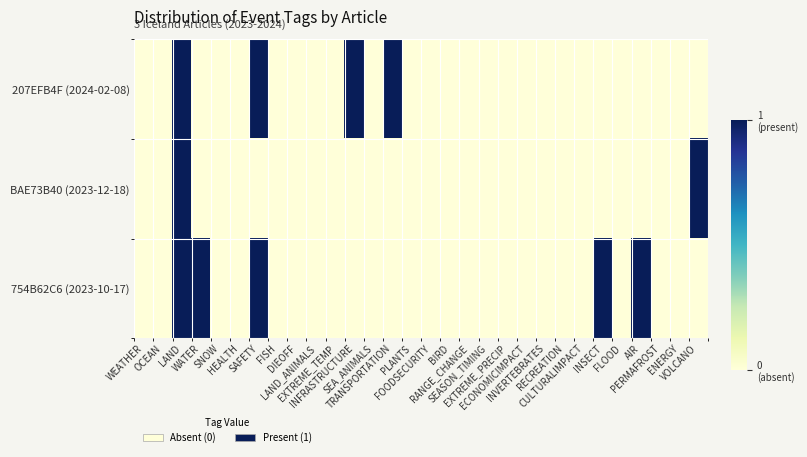

Reading right to left, transcribe all the data shown in this chart.

207EFB4F (2024-02-08): VOLCANO=0	ENERGY=0	PERMAFROST=0	AIR=0	FLOOD=0	INSECT=0	CULTURALIMPACT=0	RECREATION=0	INVERTEBRATES=0	ECONOMICIMPACT=0	EXTREME_PRECIP=0	SEASON_TIMING=0	RANGE_CHANGE=0	BIRD=0	FOODSECURITY=0	PLANTS=0	TRANSPORTATION=1	SEA_ANIMALS=0	INFRASTRUCTURE=1	EXTREME_TEMP=0	LAND_ANIMALS=0	DIEOFF=0	FISH=0	SAFETY=1	HEALTH=0	SNOW=0	WATER=0	LAND=1	OCEAN=0	WEATHER=0
BAE73B40 (2023-12-18): VOLCANO=1	ENERGY=0	PERMAFROST=0	AIR=0	FLOOD=0	INSECT=0	CULTURALIMPACT=0	RECREATION=0	INVERTEBRATES=0	ECONOMICIMPACT=0	EXTREME_PRECIP=0	SEASON_TIMING=0	RANGE_CHANGE=0	BIRD=0	FOODSECURITY=0	PLANTS=0	TRANSPORTATION=0	SEA_ANIMALS=0	INFRASTRUCTURE=0	EXTREME_TEMP=0	LAND_ANIMALS=0	DIEOFF=0	FISH=0	SAFETY=0	HEALTH=0	SNOW=0	WATER=0	LAND=1	OCEAN=0	WEATHER=0
754B62C6 (2023-10-17): VOLCANO=0	ENERGY=0	PERMAFROST=0	AIR=1	FLOOD=0	INSECT=1	CULTURALIMPACT=0	RECREATION=0	INVERTEBRATES=0	ECONOMICIMPACT=0	EXTREME_PRECIP=0	SEASON_TIMING=0	RANGE_CHANGE=0	BIRD=0	FOODSECURITY=0	PLANTS=0	TRANSPORTATION=0	SEA_ANIMALS=0	INFRASTRUCTURE=0	EXTREME_TEMP=0	LAND_ANIMALS=0	DIEOFF=0	FISH=0	SAFETY=1	HEALTH=0	SNOW=0	WATER=1	LAND=1	OCEAN=0	WEATHER=0